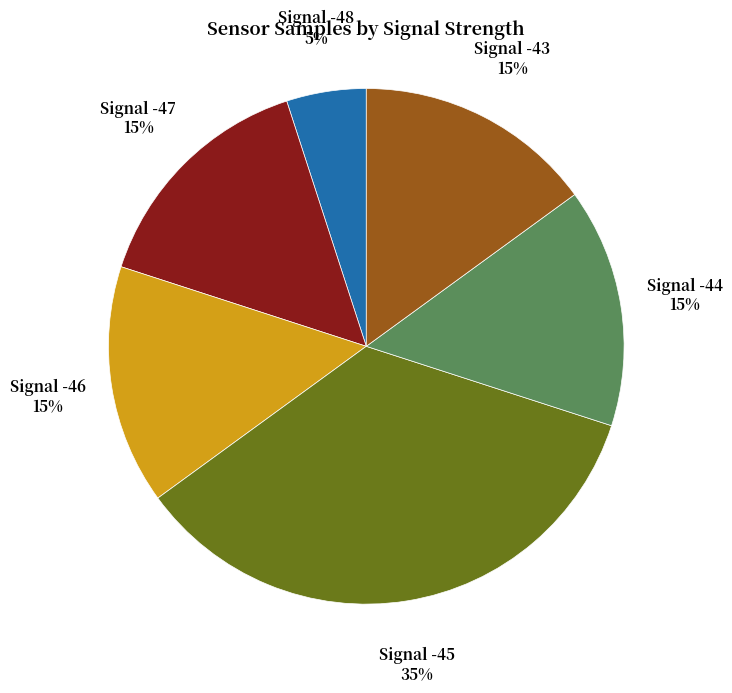

To the nearest percent, what is the average slice percentage?

17%